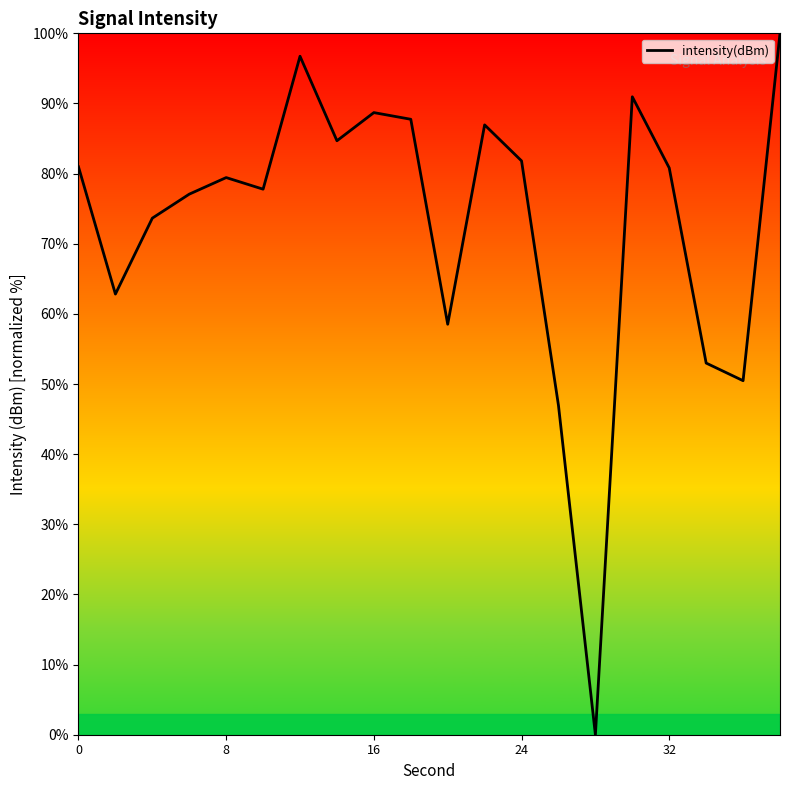

What is the difference between the maximum and minimum values?

100.0